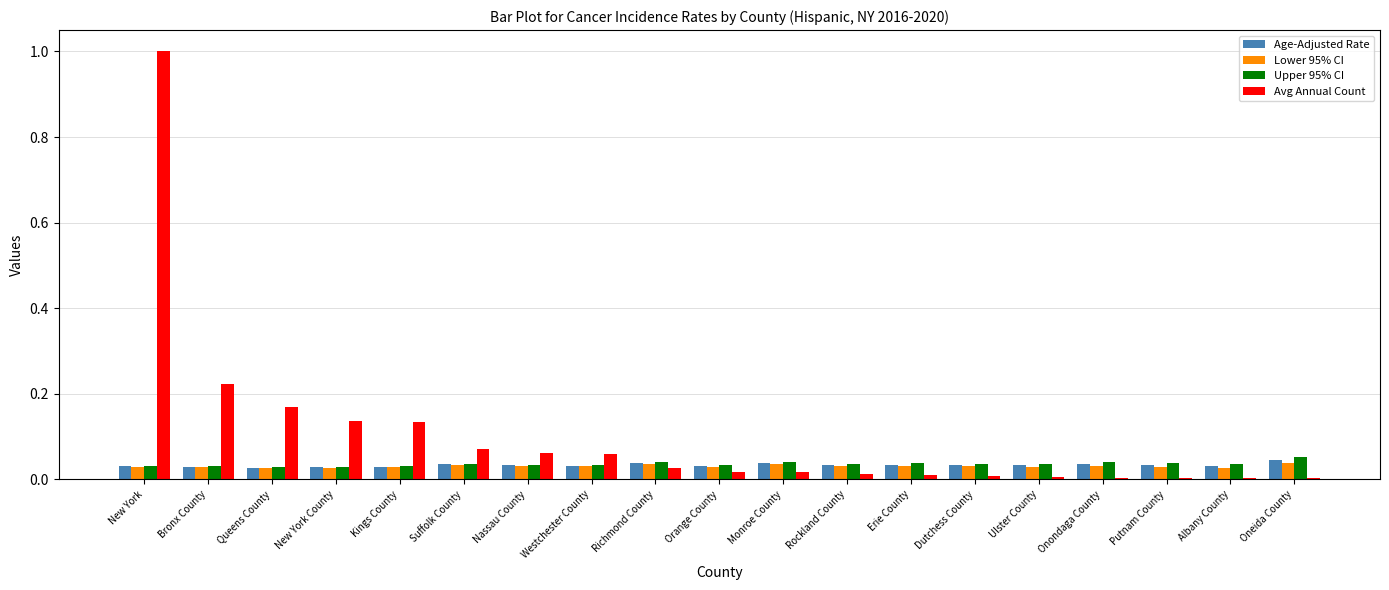

Which series has the largest range (max minus min)?

Avg Annual Count